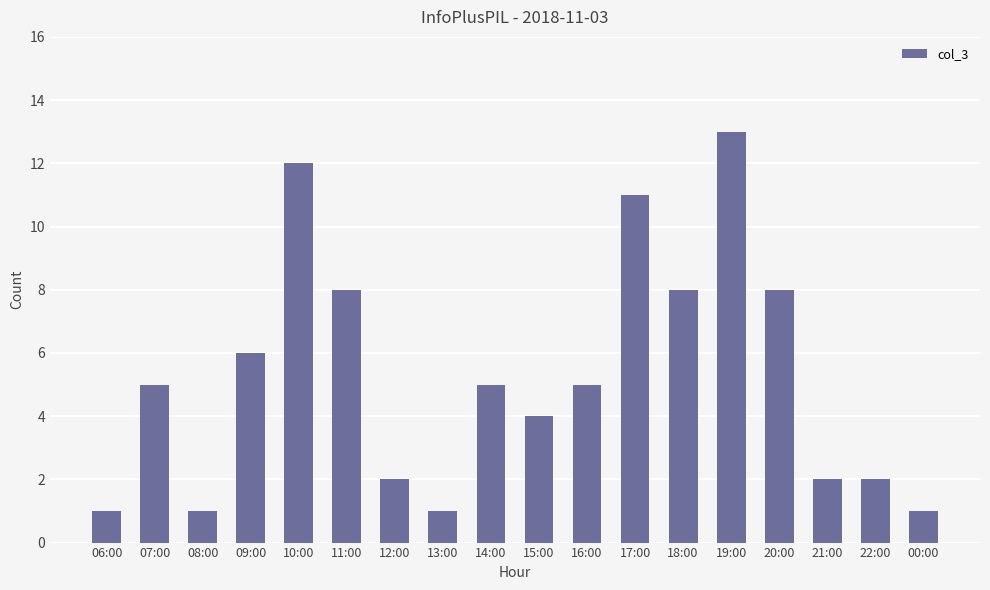

Which label corresponds to the largest value in the chart?

19:00